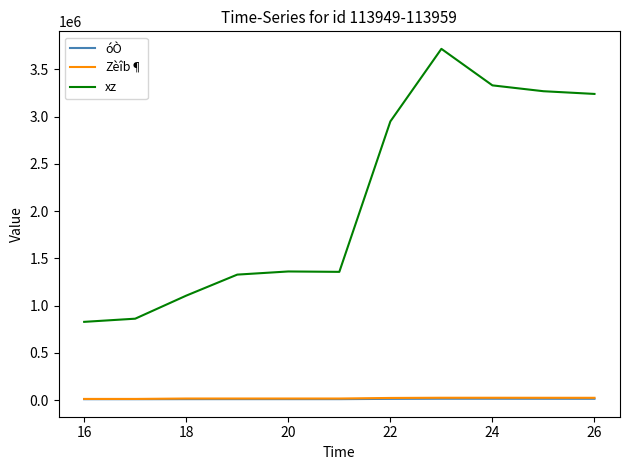

What is the sum of all óÒ values?

135727